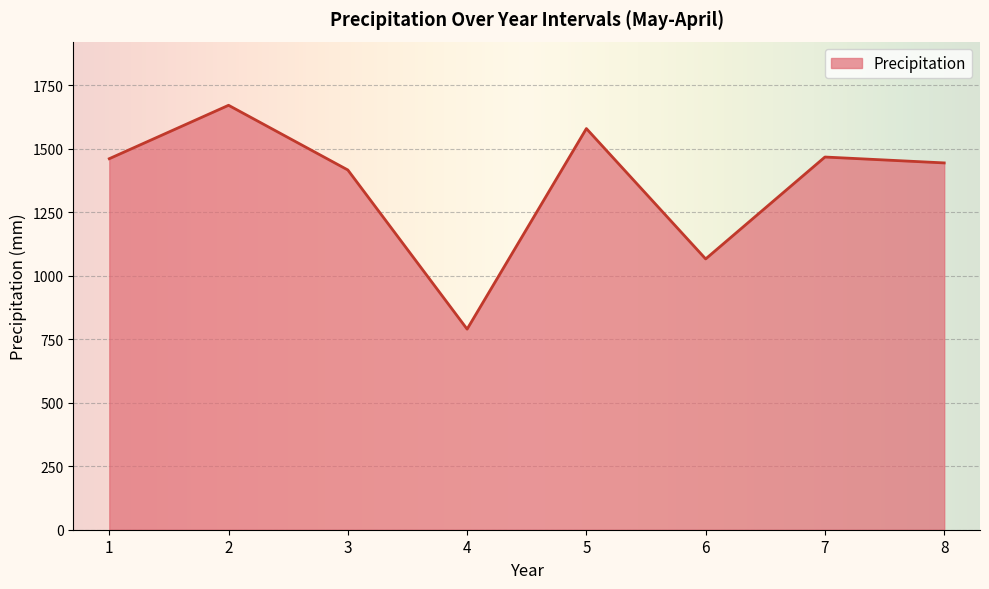

Is it true that the value at 7 is 1468.1?

True